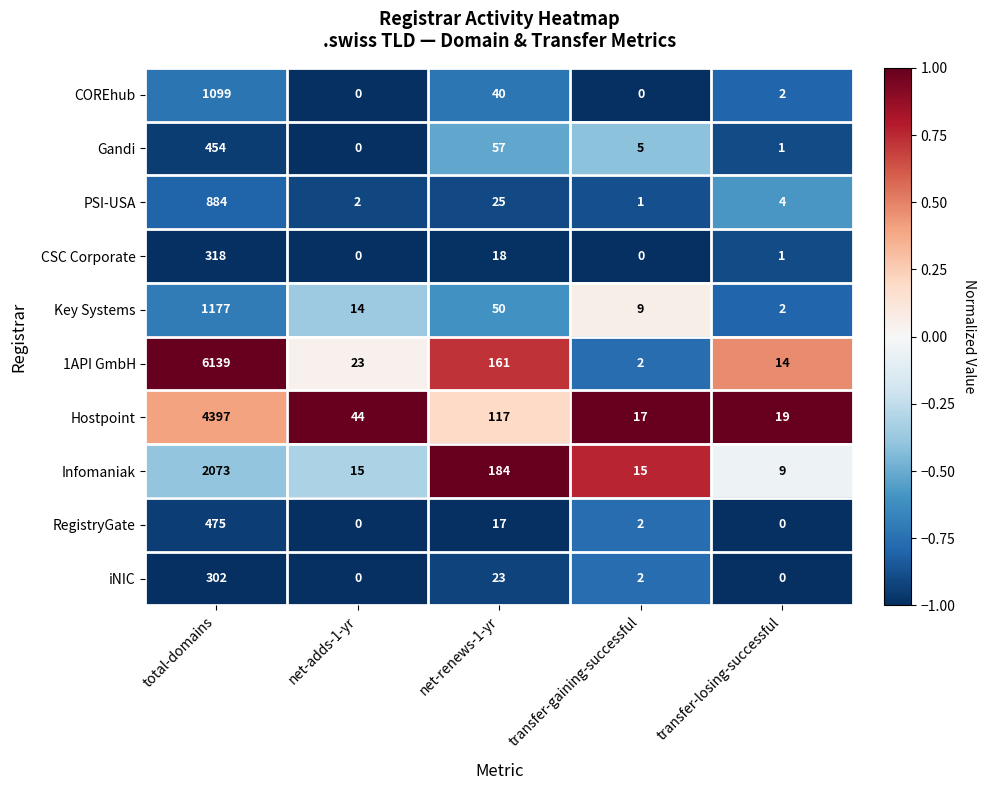

What is the difference between the highest and lowest values at transfer-losing-successful?

19